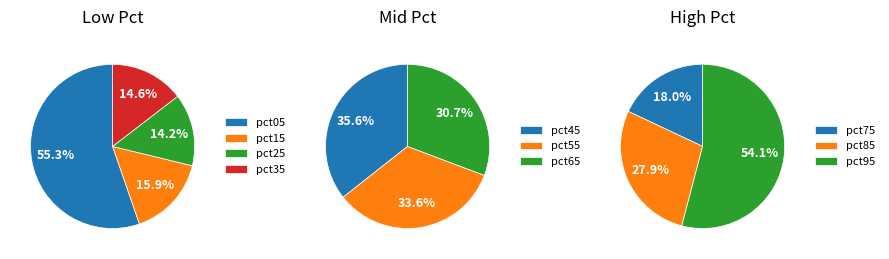

Which category has the biggest portion of the pie?

pct05